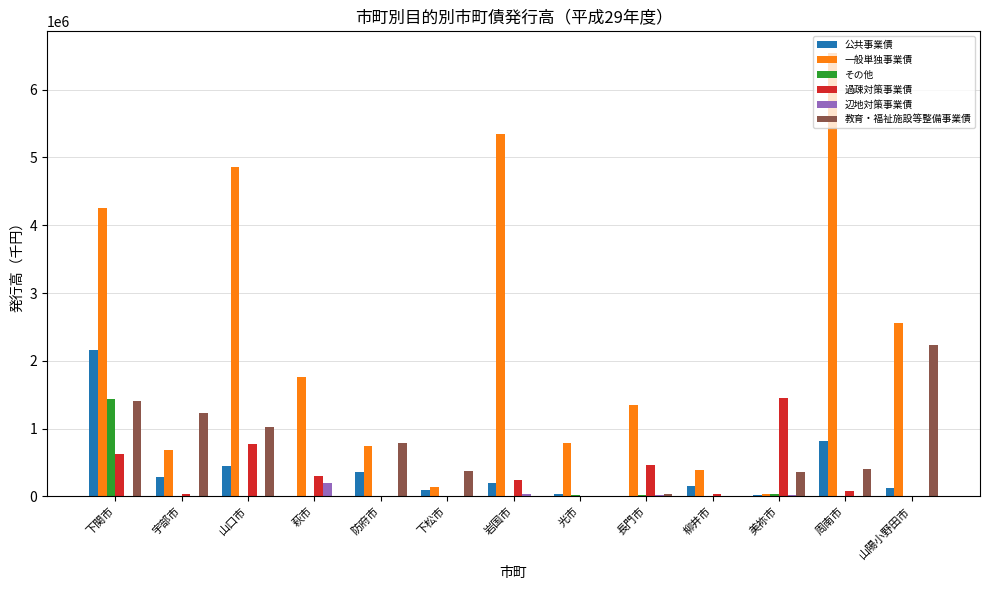

Where does the 一般単独事業債 series first go above 1343300?

下関市